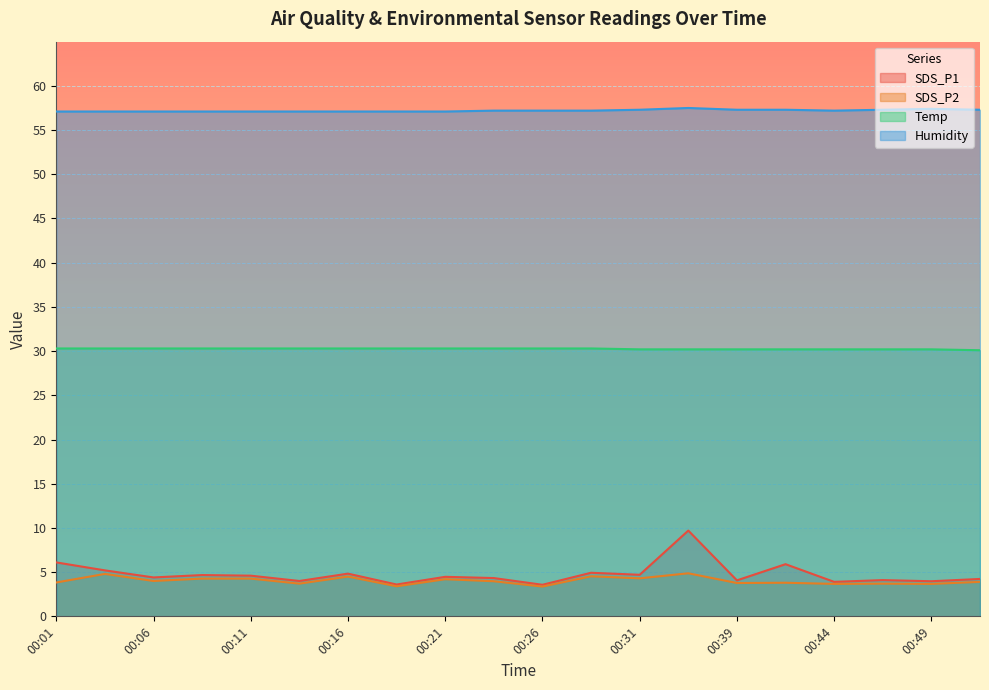

What is the total value across all series at 00:44?

95.0